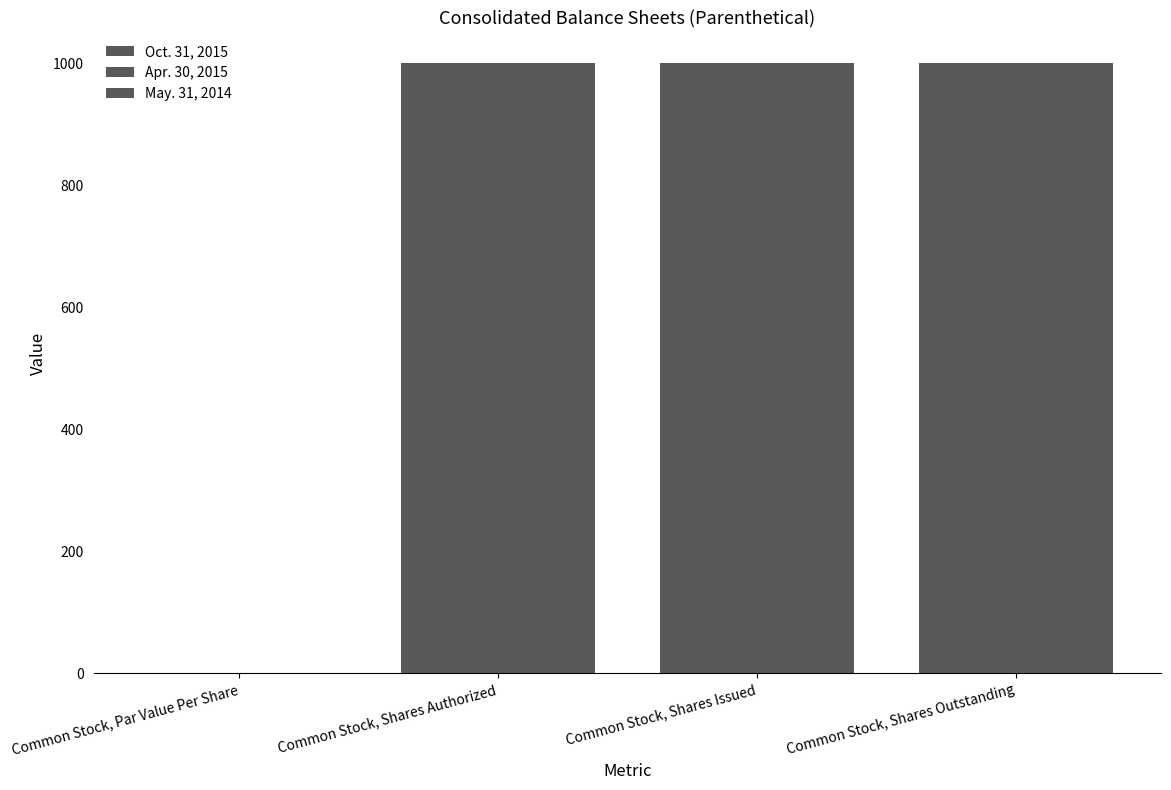

Is it true that Apr. 30, 2015 equals 1000.0 at Common Stock, Shares Outstanding?

True